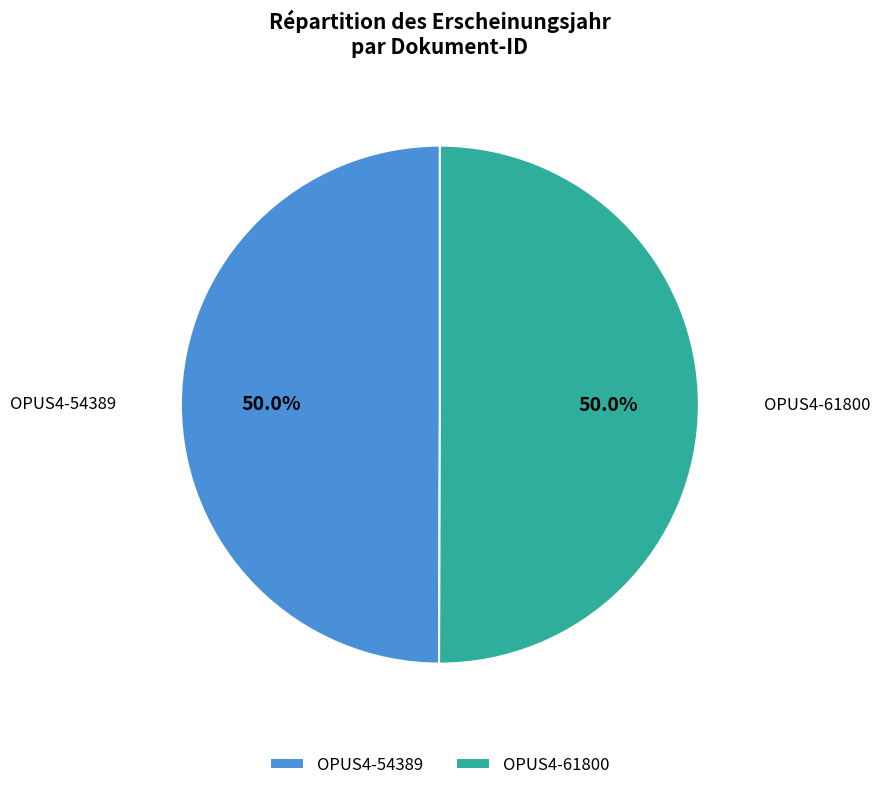

To the nearest percent, what is the combined percentage of OPUS4-61800 and OPUS4-54389?

100%